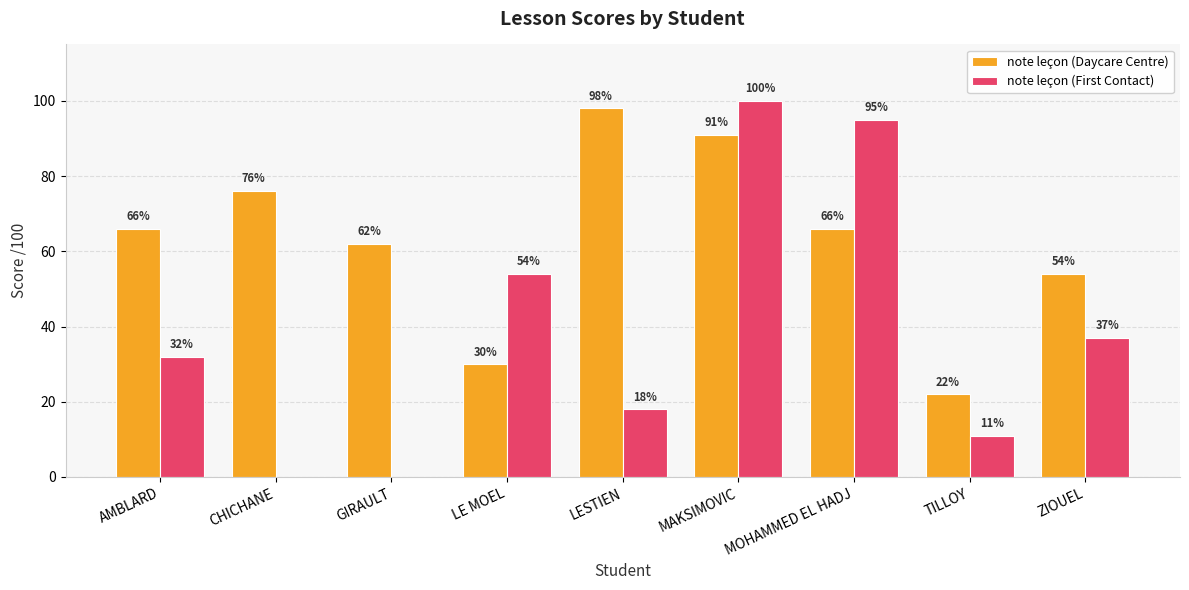

What is the sum of all note leçon (Daycare Centre) values?

565